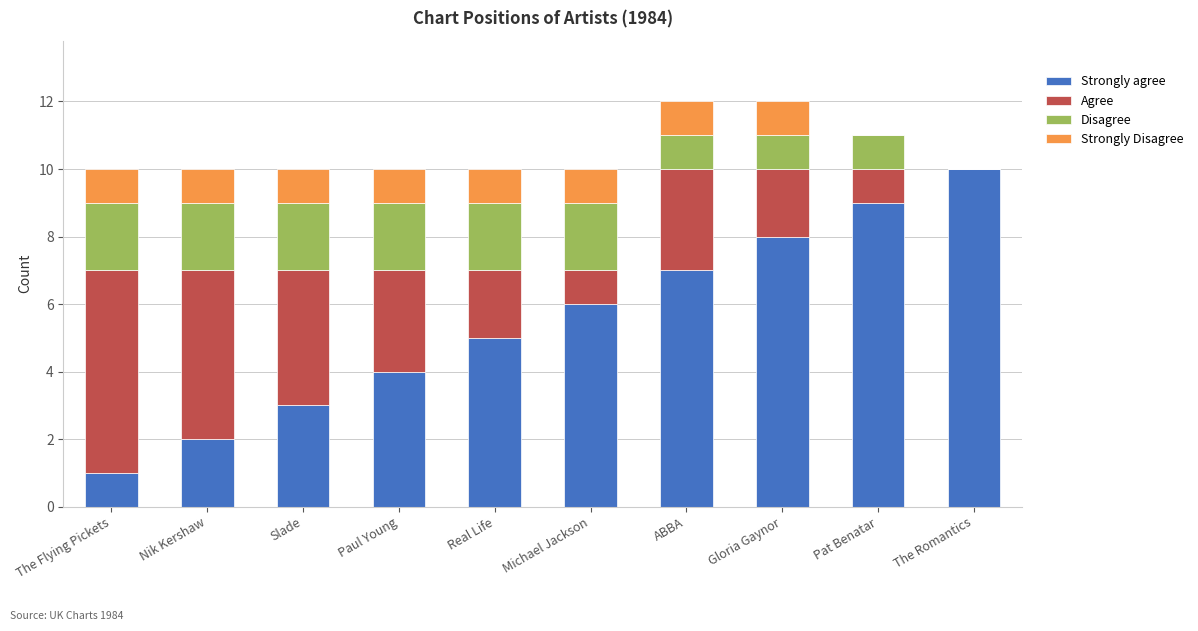

The Strongly agree series shows 7 at ABBA. True or false?

True